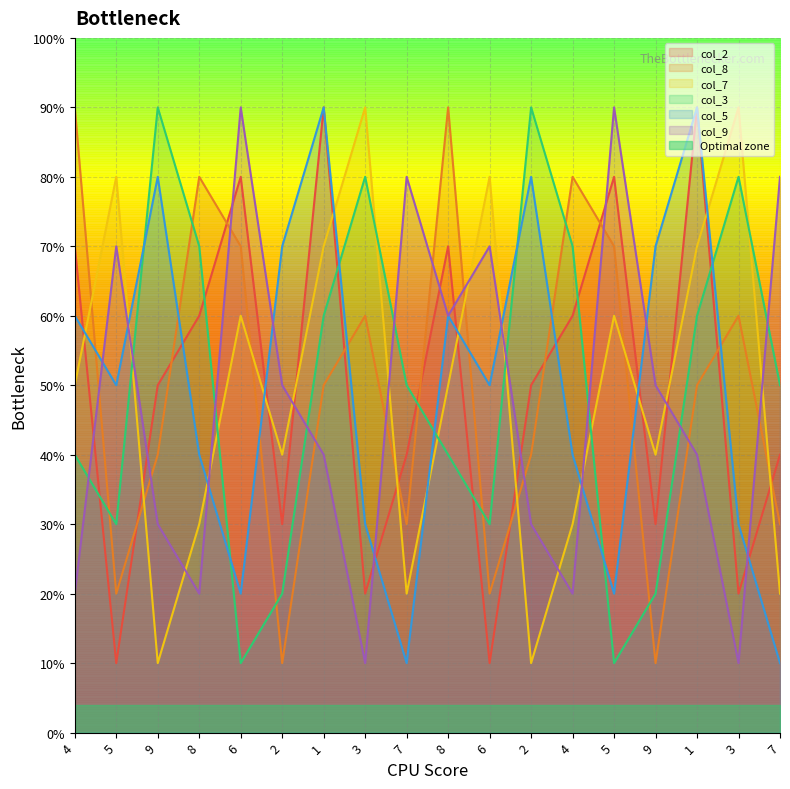

Reading left to right, extract all data points from this chart.

col_2: 4=7	5=1	9=5	8=6	6=8	2=3	1=9	3=2	7=4	8=7	6=1	2=5	4=6	5=8	9=3	1=9	3=2	7=4
col_8: 4=9	5=2	9=4	8=8	6=7	2=1	1=5	3=6	7=3	8=9	6=2	2=4	4=8	5=7	9=1	1=5	3=6	7=3
col_7: 4=5	5=8	9=1	8=3	6=6	2=4	1=7	3=9	7=2	8=5	6=8	2=1	4=3	5=6	9=4	1=7	3=9	7=2
col_3: 4=4	5=3	9=9	8=7	6=1	2=2	1=6	3=8	7=5	8=4	6=3	2=9	4=7	5=1	9=2	1=6	3=8	7=5
col_5: 4=6	5=5	9=8	8=4	6=2	2=7	1=9	3=3	7=1	8=6	6=5	2=8	4=4	5=2	9=7	1=9	3=3	7=1
col_9: 4=2	5=7	9=3	8=2	6=9	2=5	1=4	3=1	7=8	8=6	6=7	2=3	4=2	5=9	9=5	1=4	3=1	7=8